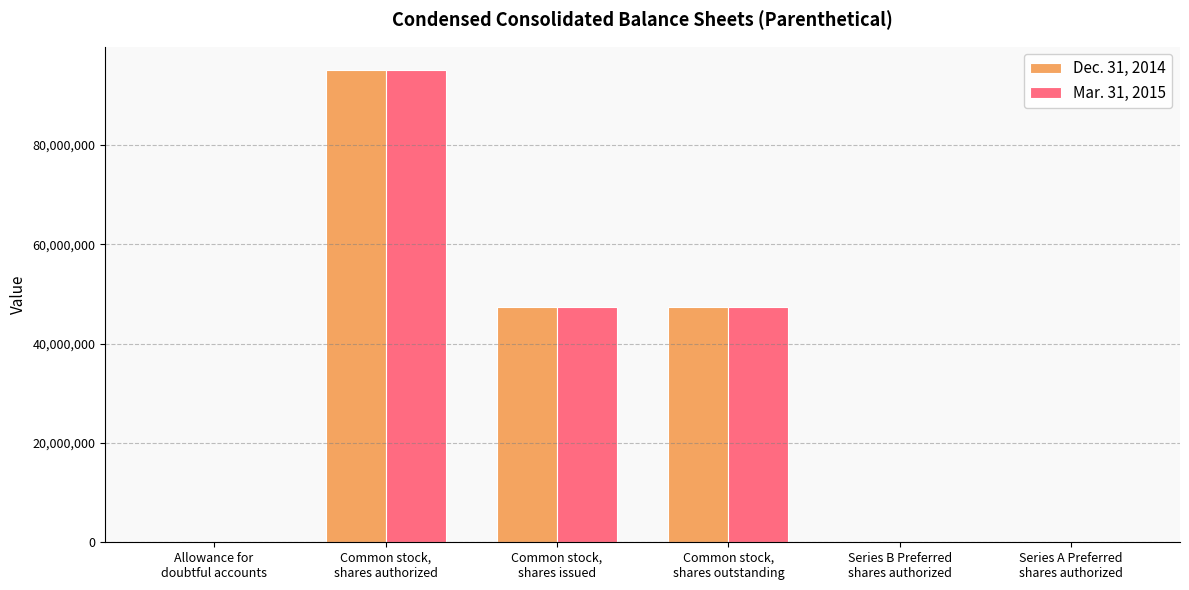

What is the total value across all series at Common stock,
shares issued?

94844706